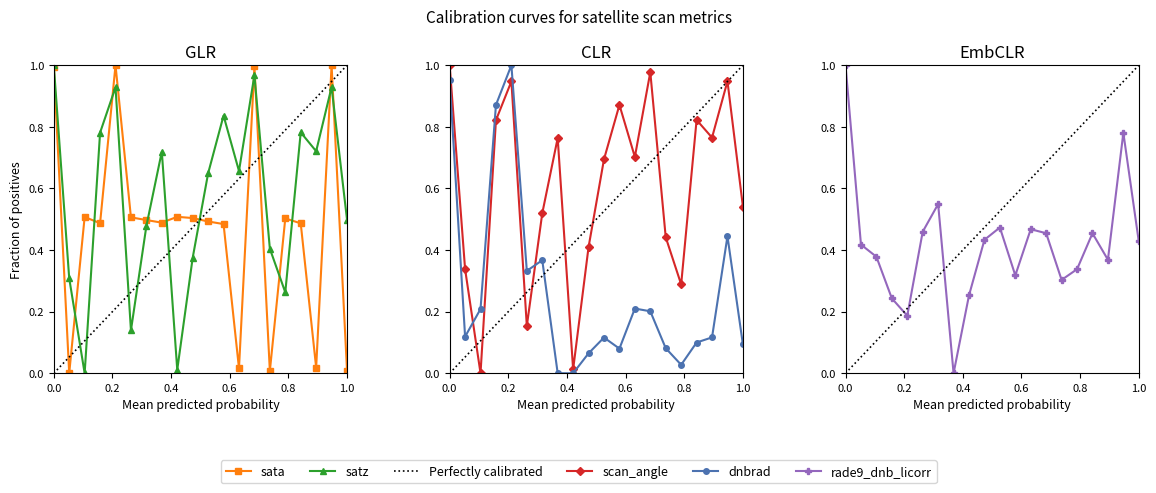

Which series ends up on top after the final intersection of scan_angle and sata?

scan_angle